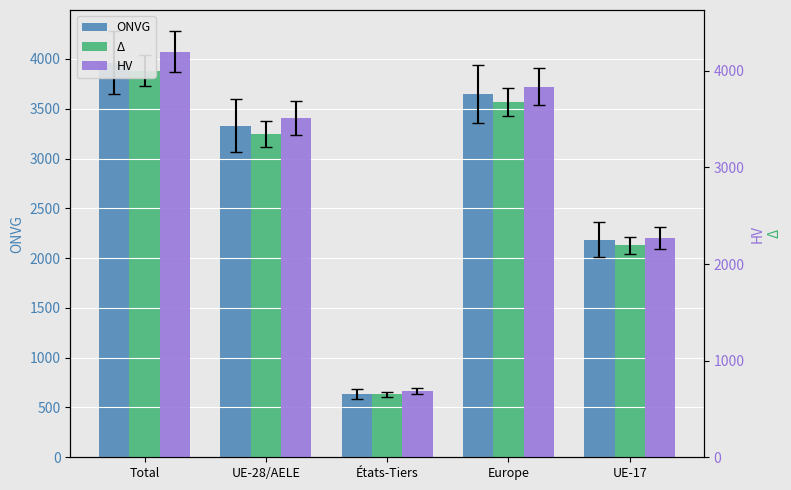

How many groups of bars are there?

5